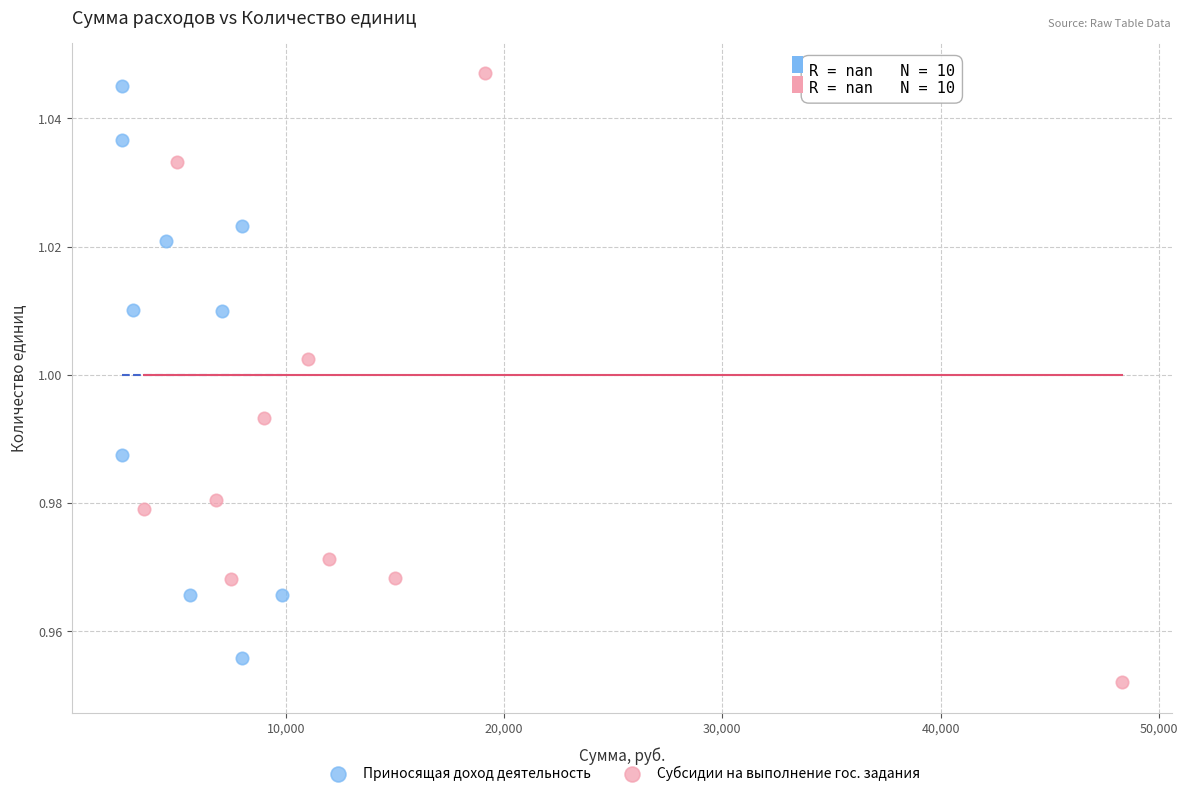

Which series has the widest spread of Y values?

Субсидии на выполнение гос. задания